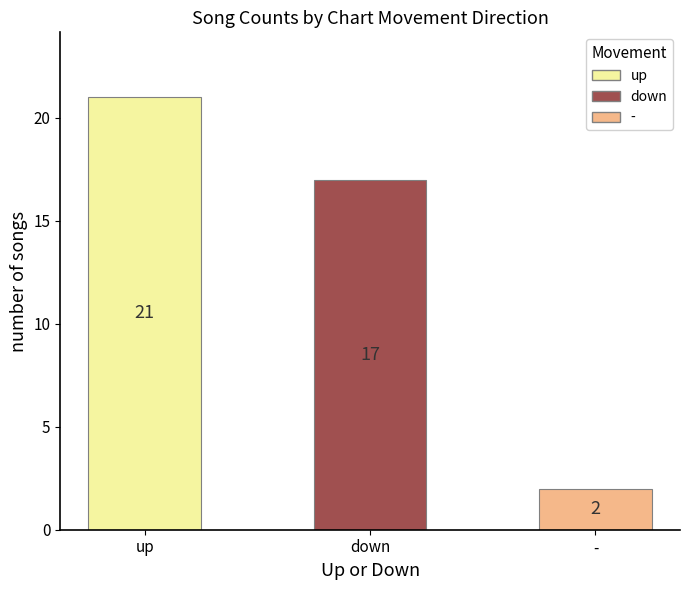

What is the average value?

13